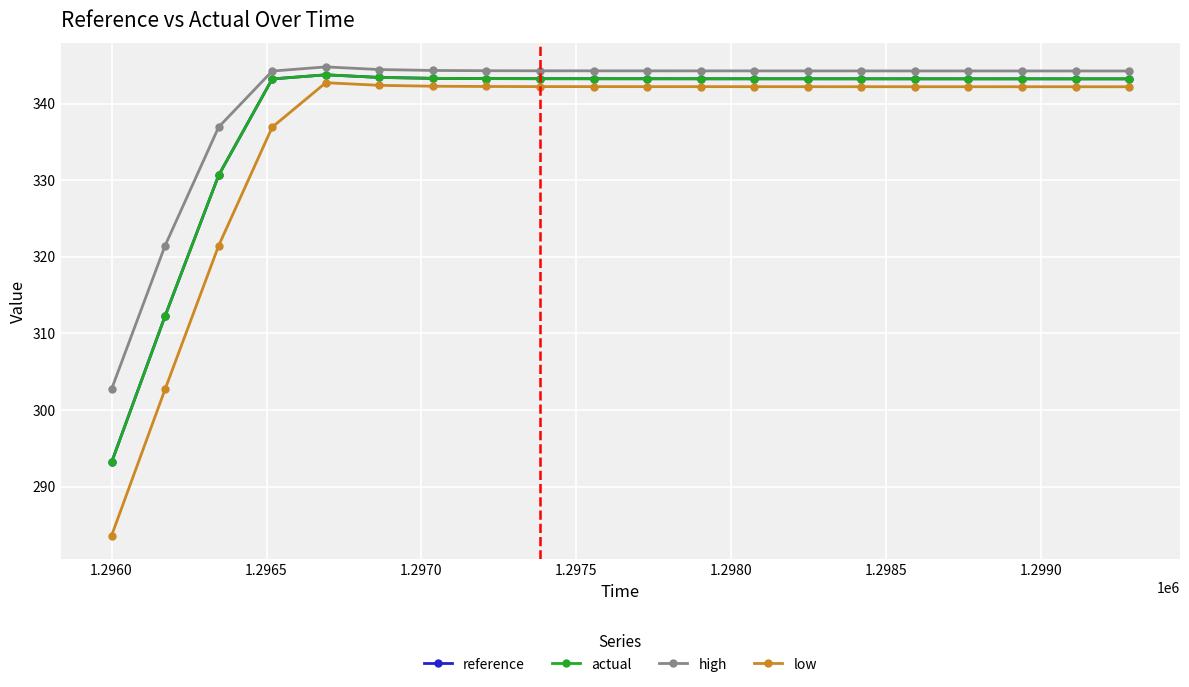

What is the average value of the low series?

336.0